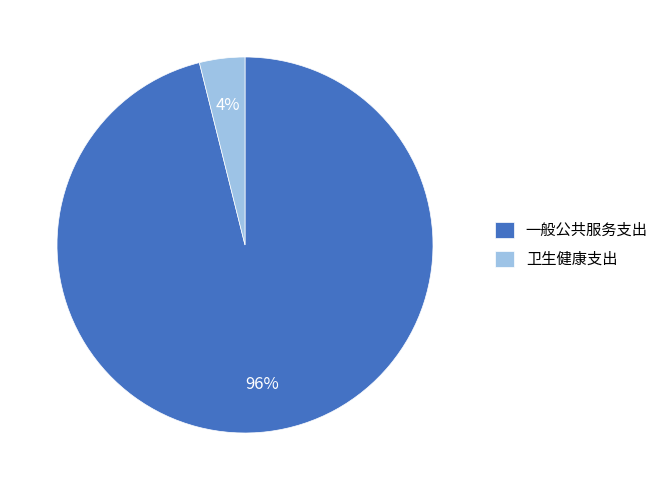

Rank the categories by value from lowest to highest.

卫生健康支出, 一般公共服务支出